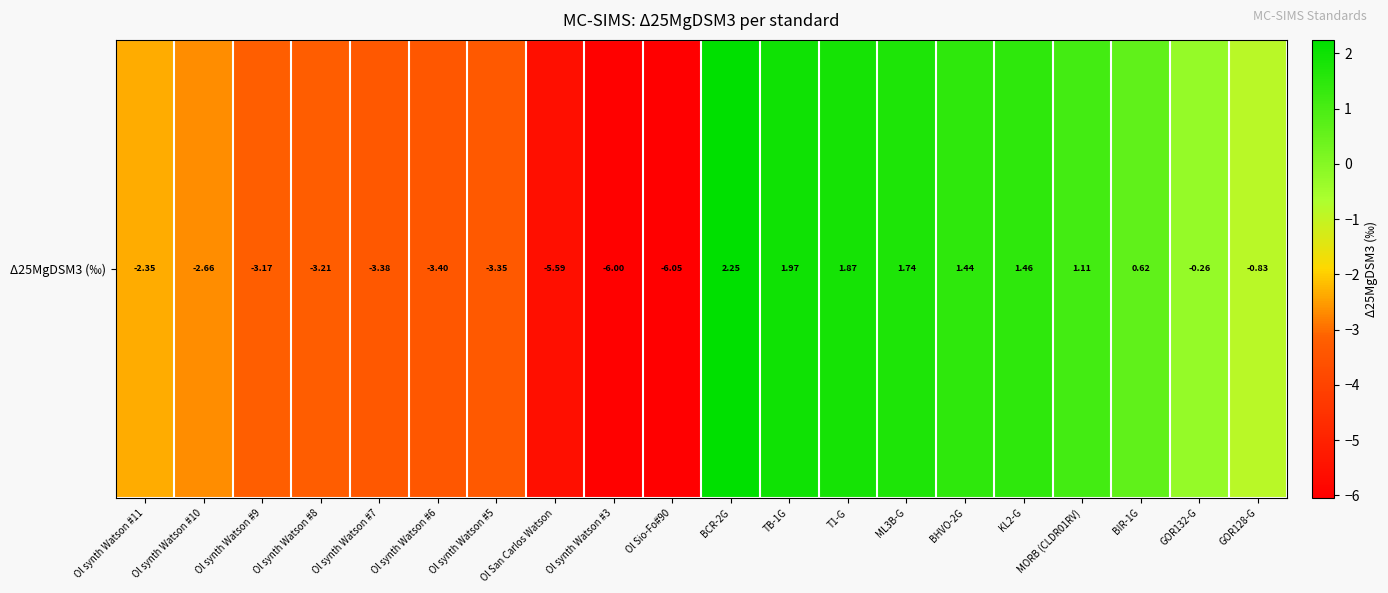

Rank the categories by value from highest to lowest.

BCR-2G, TB-1G, T1-G, ML3B-G, KL2-G, BHVO-2G, MORB (CLDR01RV), BIR-1G, GOR132-G, GOR128-G, Ol synth Watson #11, Ol synth Watson #10, Ol synth Watson #9, Ol synth Watson #8, Ol synth Watson #5, Ol synth Watson #7, Ol synth Watson #6, Ol San Carlos Watson, Ol synth Watson #3, Ol Sio-Fo#90